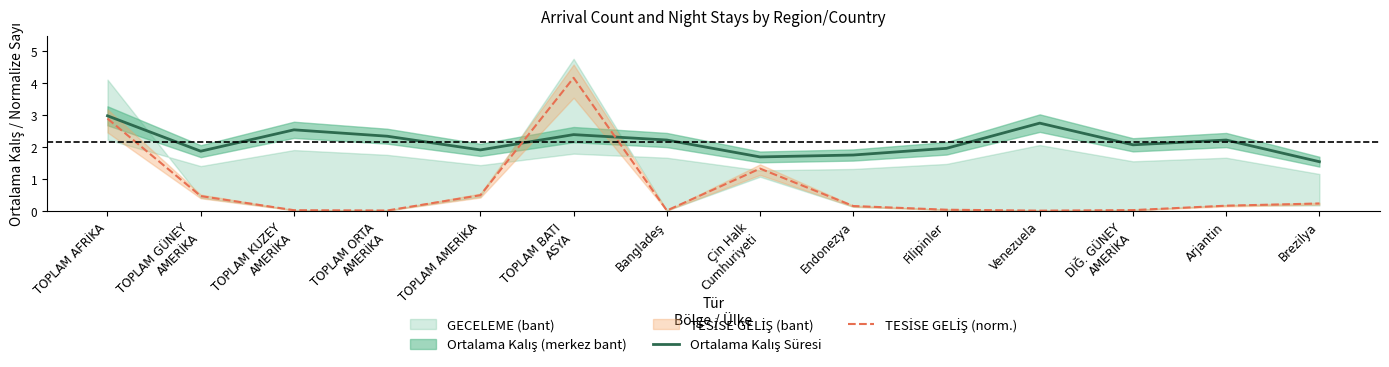

The value of TESİSE GELİŞ (norm.) at DİĞ. GÜNEY
AMERİKA is 0.0. True or false?

False